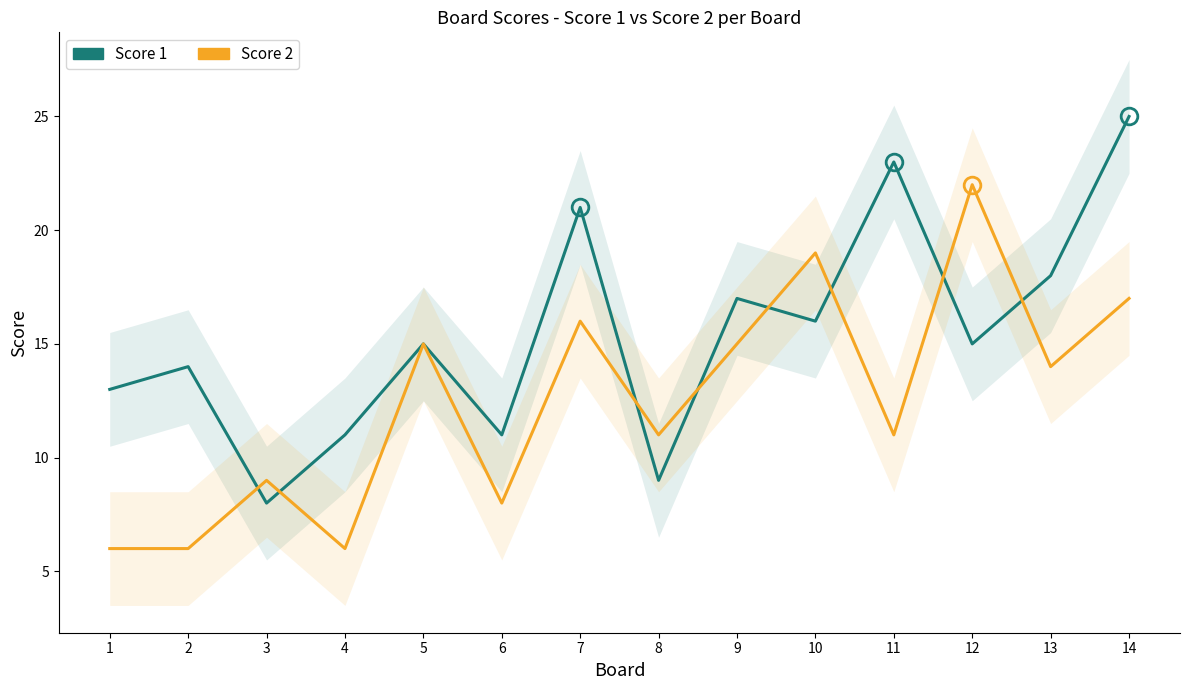

What is the difference between the second highest and second lowest values in the Score 2 series?

13